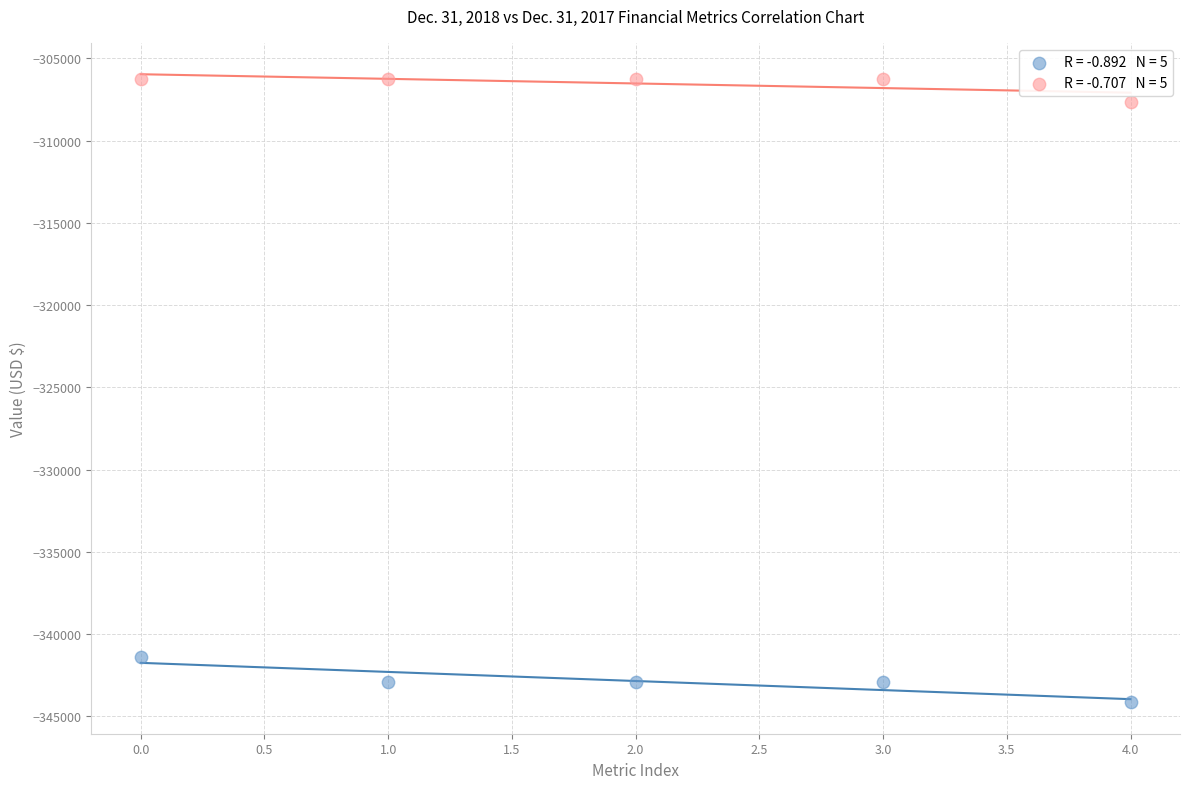

Across all data points, what is the average Y value?

-324690